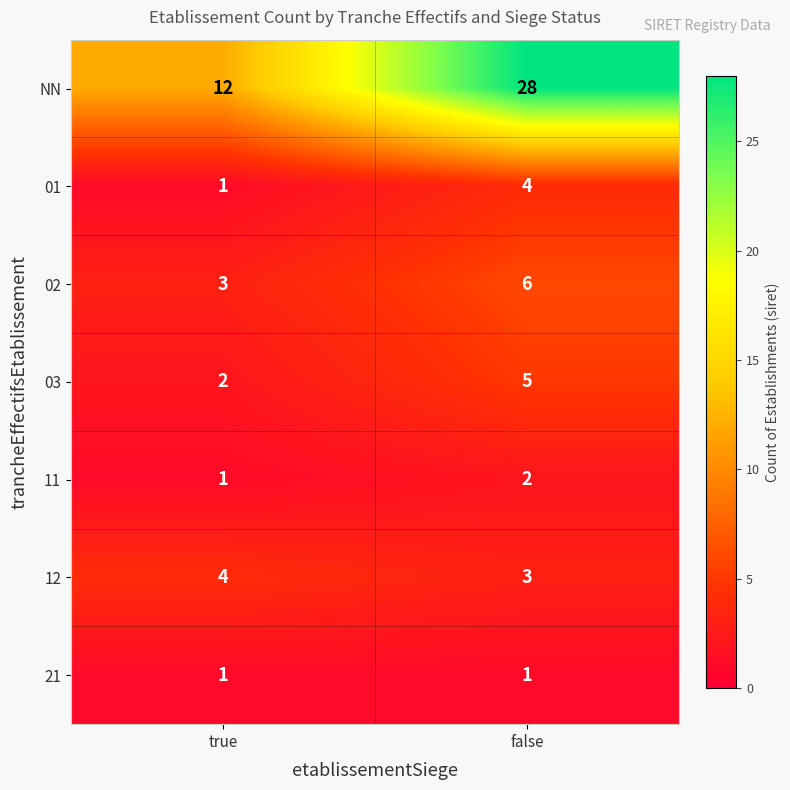

What is the sum of all 12 values?

7